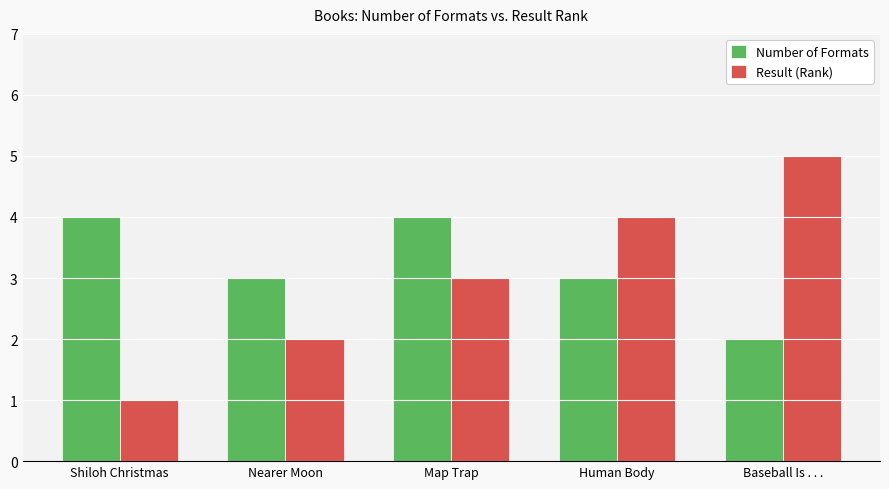

At how many categories does at least one series exceed 2?

5